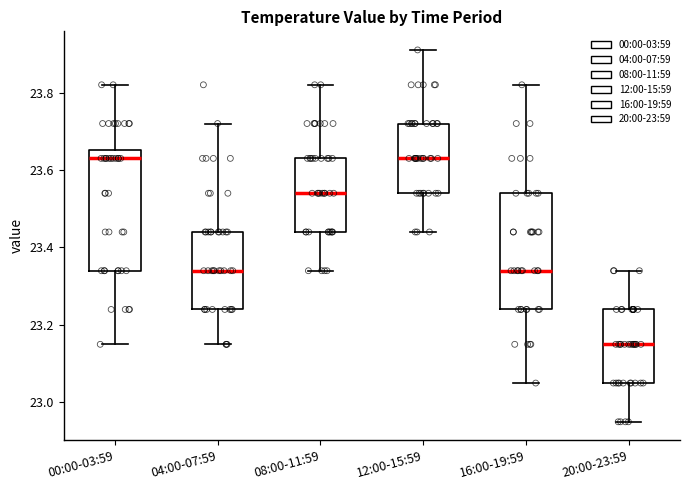

Which box's median line is the lowest?

20:00-23:59